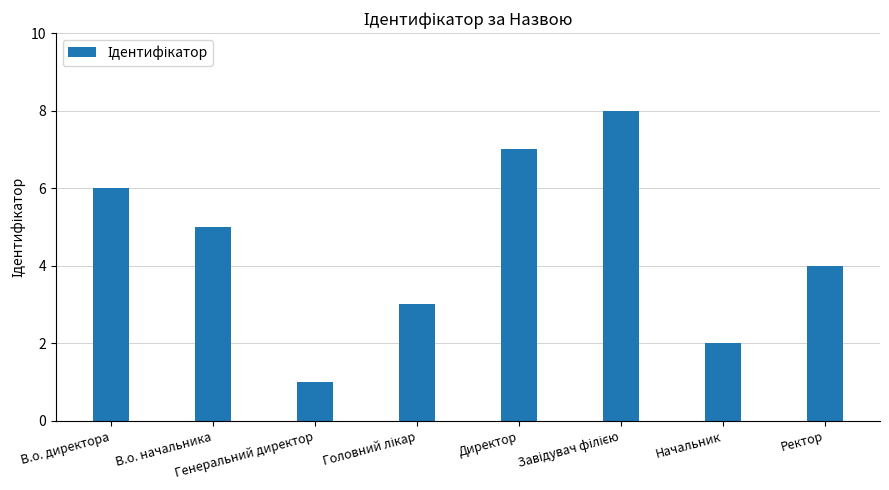

What is the greatest value displayed?

8